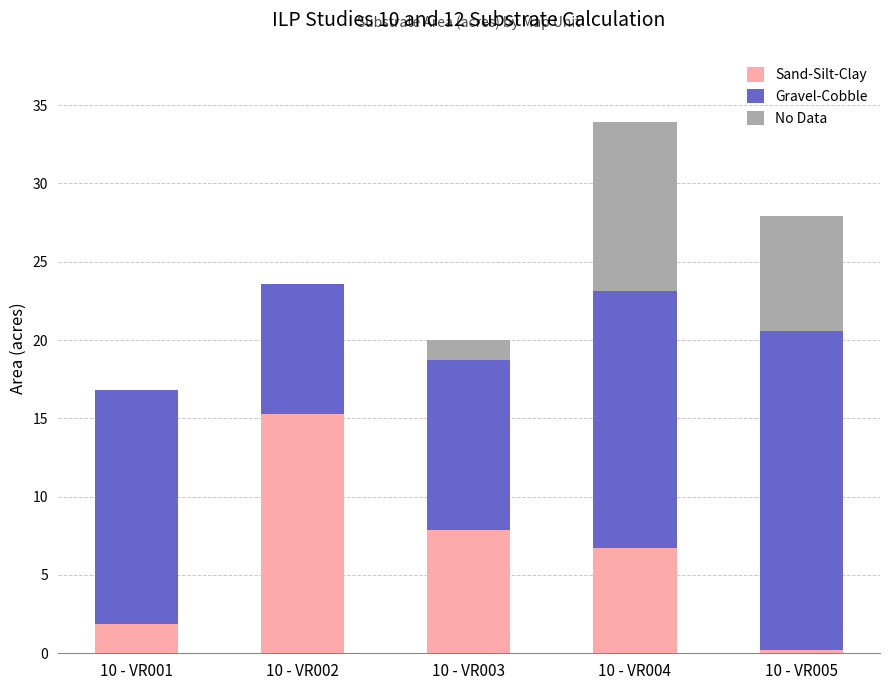

Where does the Sand-Silt-Clay series first go above 6?

10 - VR002